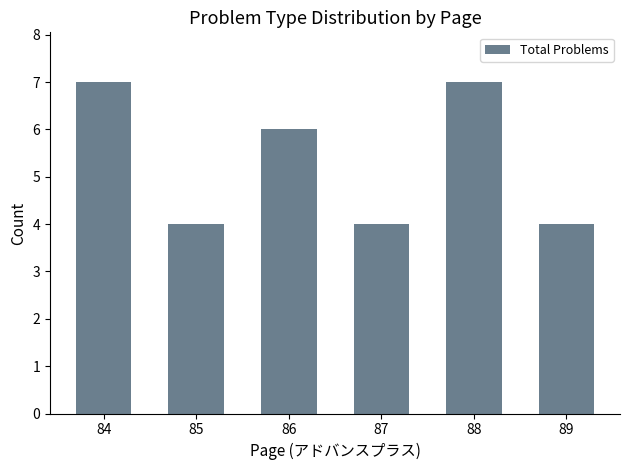

What is the difference between the second highest and minimum values?

3